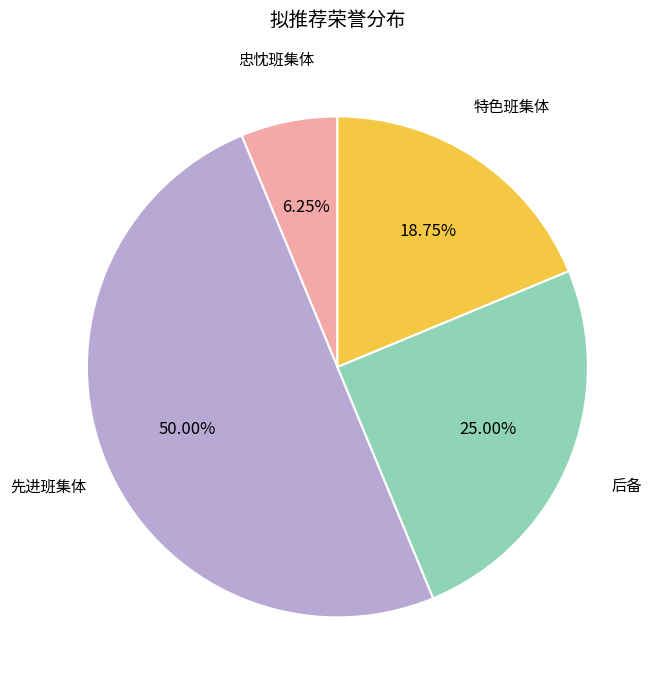

Is 忠忱班集体 the majority of the pie?

No